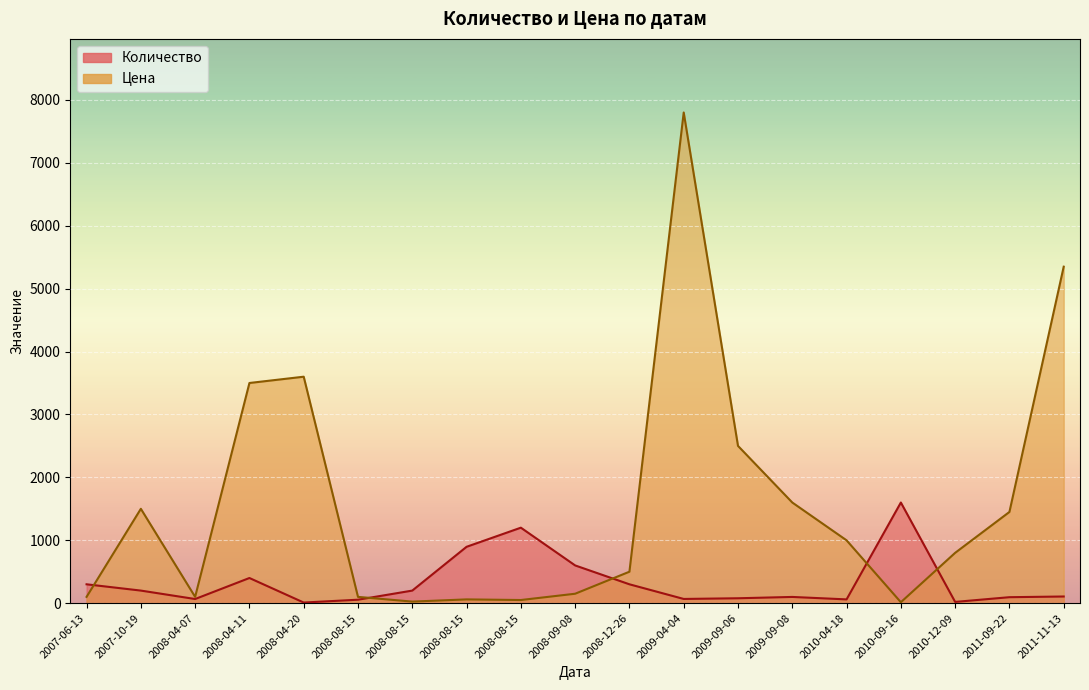

True or false: the data has more than 2 interior local peaks.

True